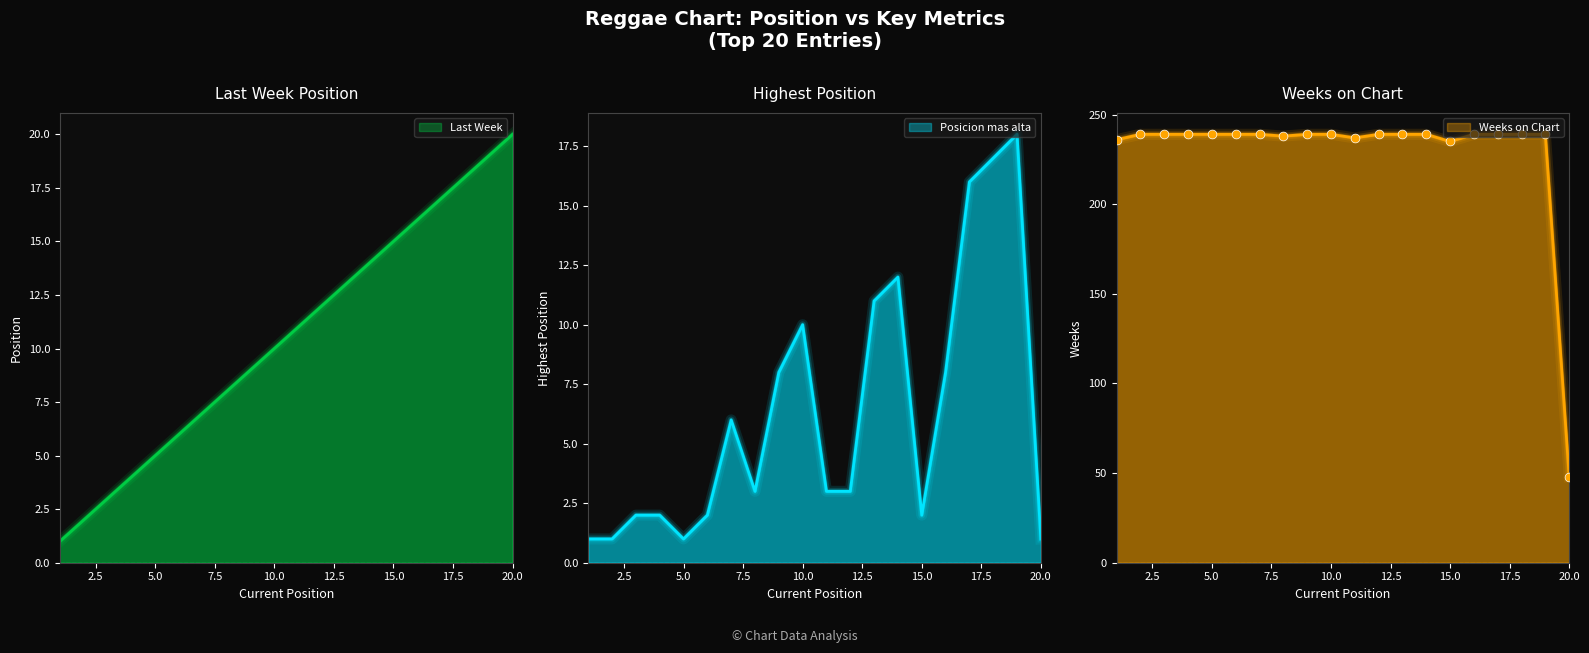

What is the total value across all series at 17?

272